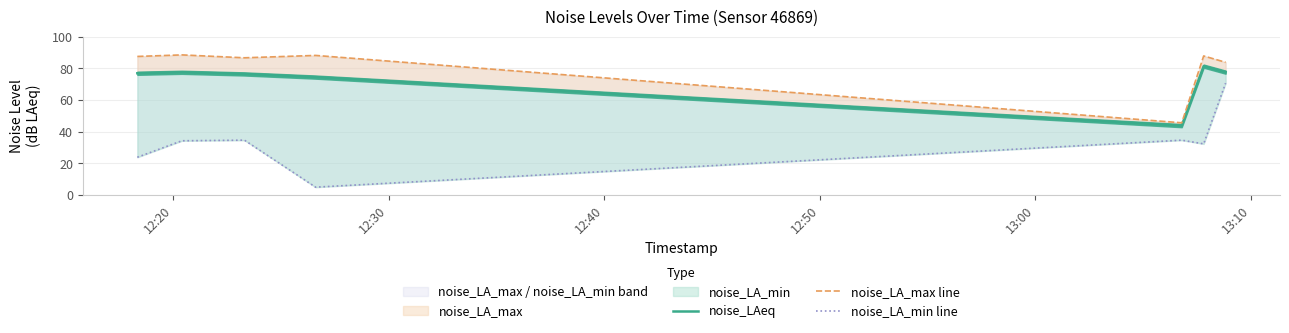

How many interior local valleys does the noise_LA_max line series have?

2